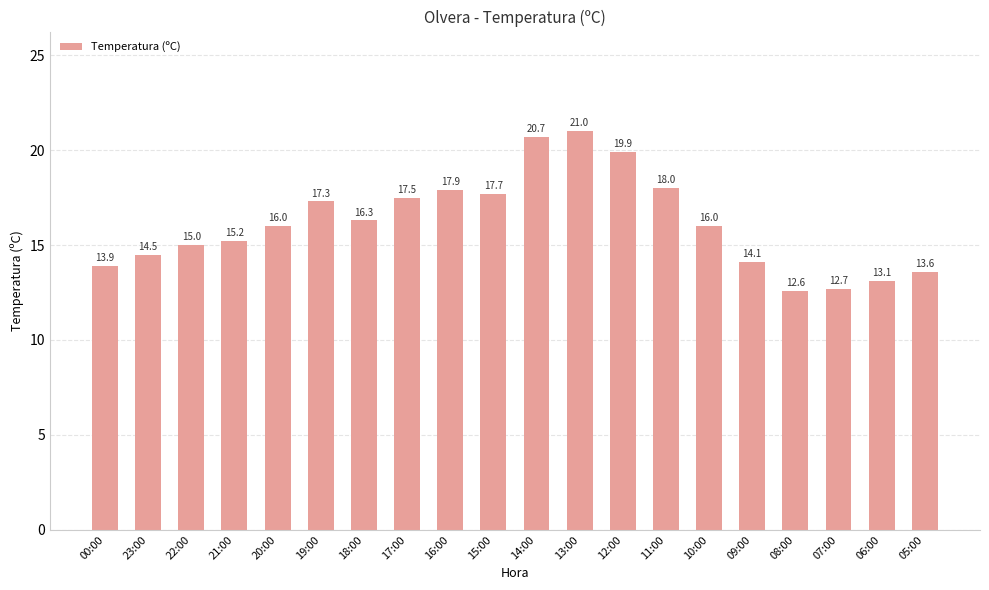

What is the value of the 1st bar from the left?

13.9